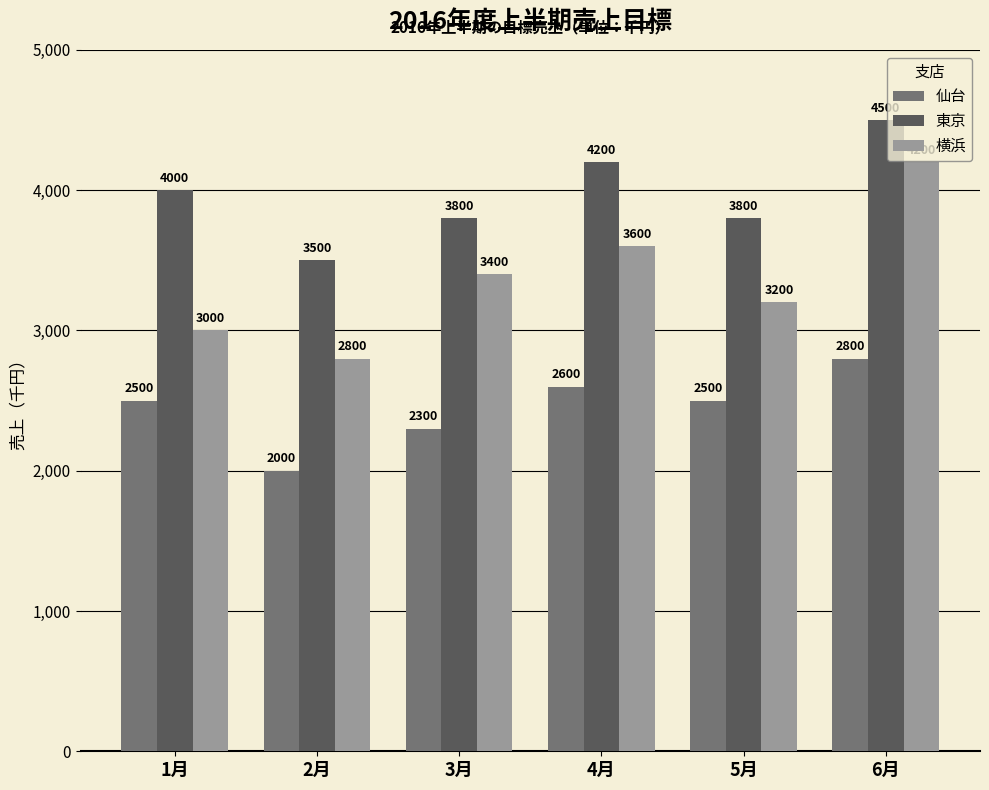

What is the value of the 横浜 bar at the 4th from the left?

3600